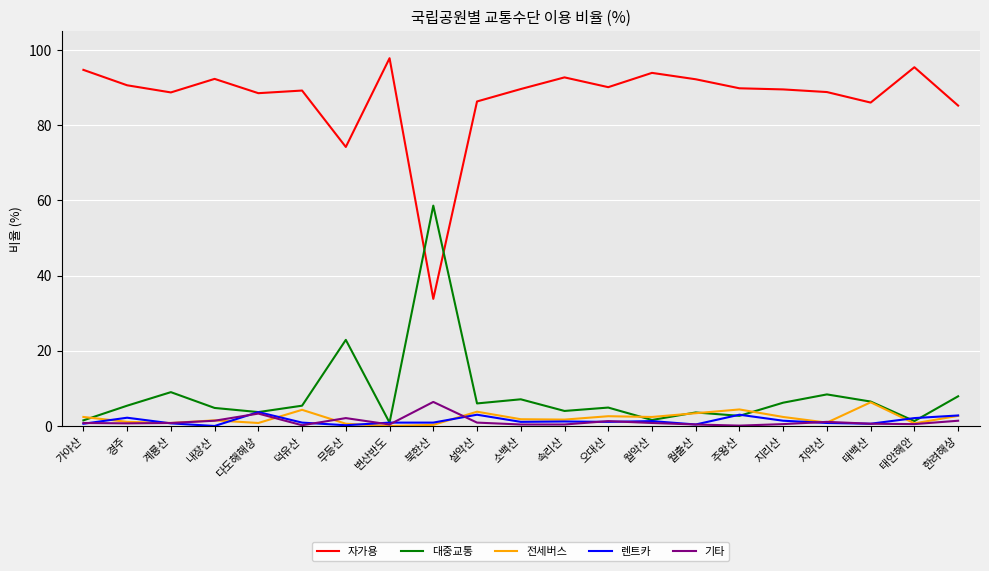

How many categories are shown in the chart?

21